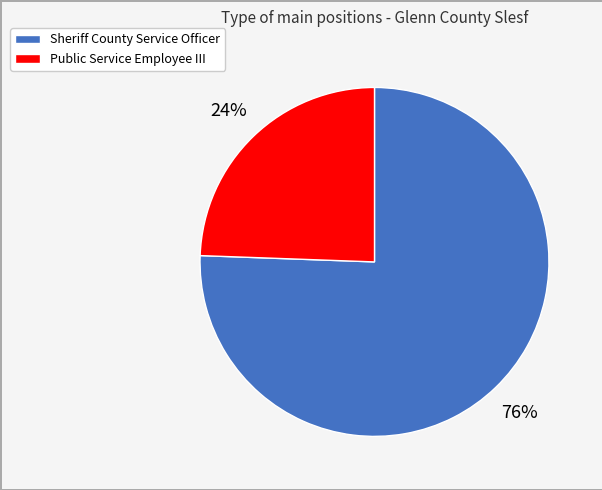

To the nearest percent, what is the average slice percentage?

50%